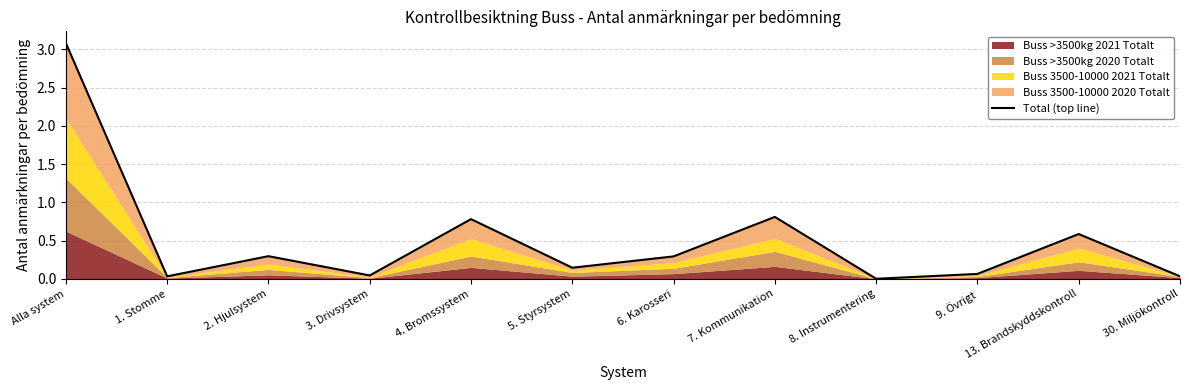

The value at 6. Karosseri is 0.1. True or false?

False